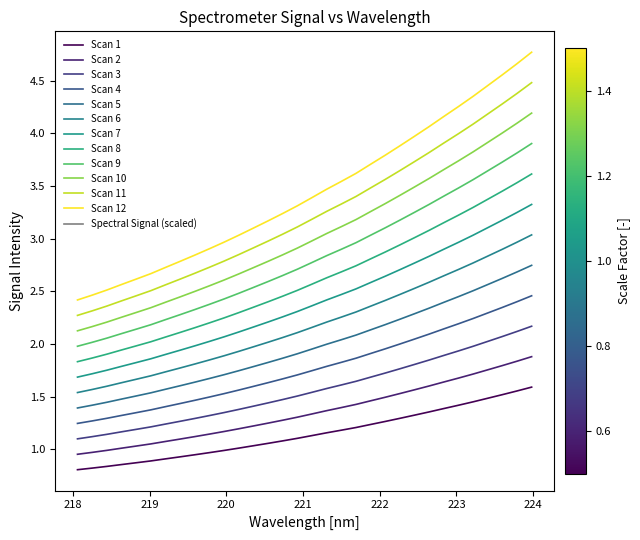

How many lines are shown in the chart?

12